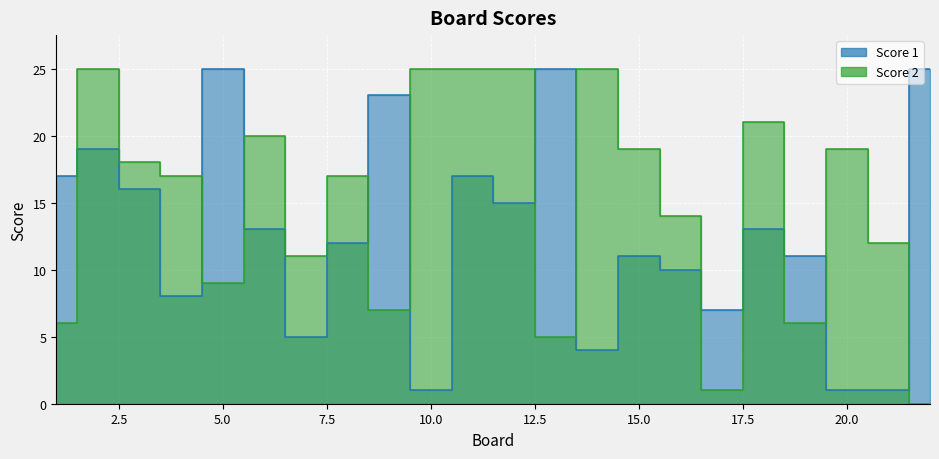

At 9, list the series in order from largest to smallest.

Score 1, Score 2